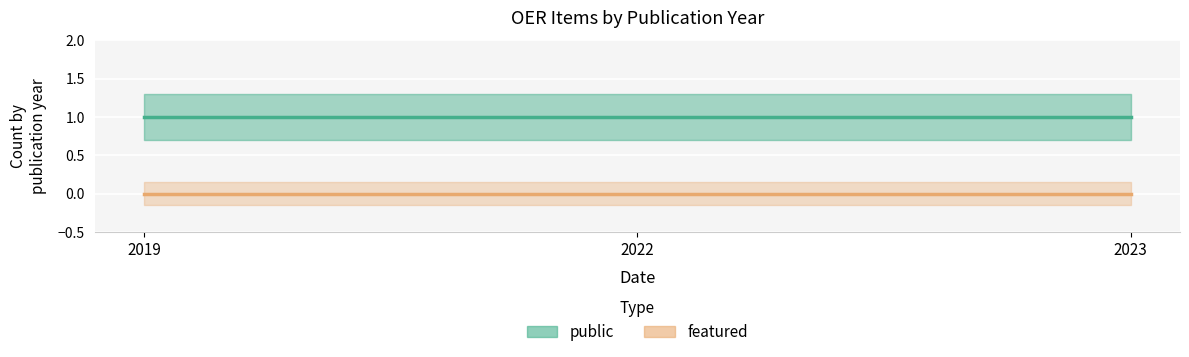

What are all the series names shown in the legend?

public, featured